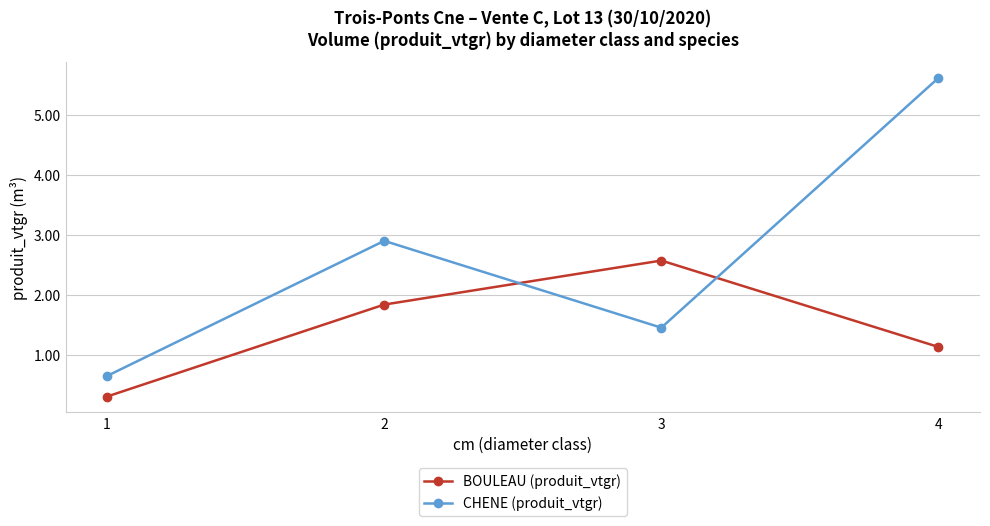

True or false: BOULEAU (produit_vtgr) has a value of 3.5 at 3.

False